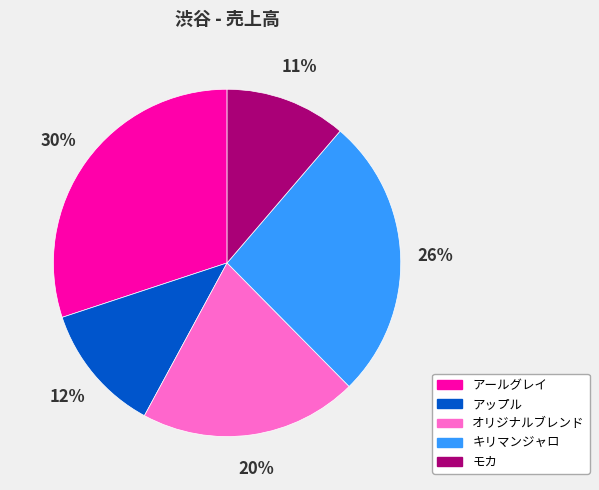

What is the smallest slice in the pie chart?

モカ